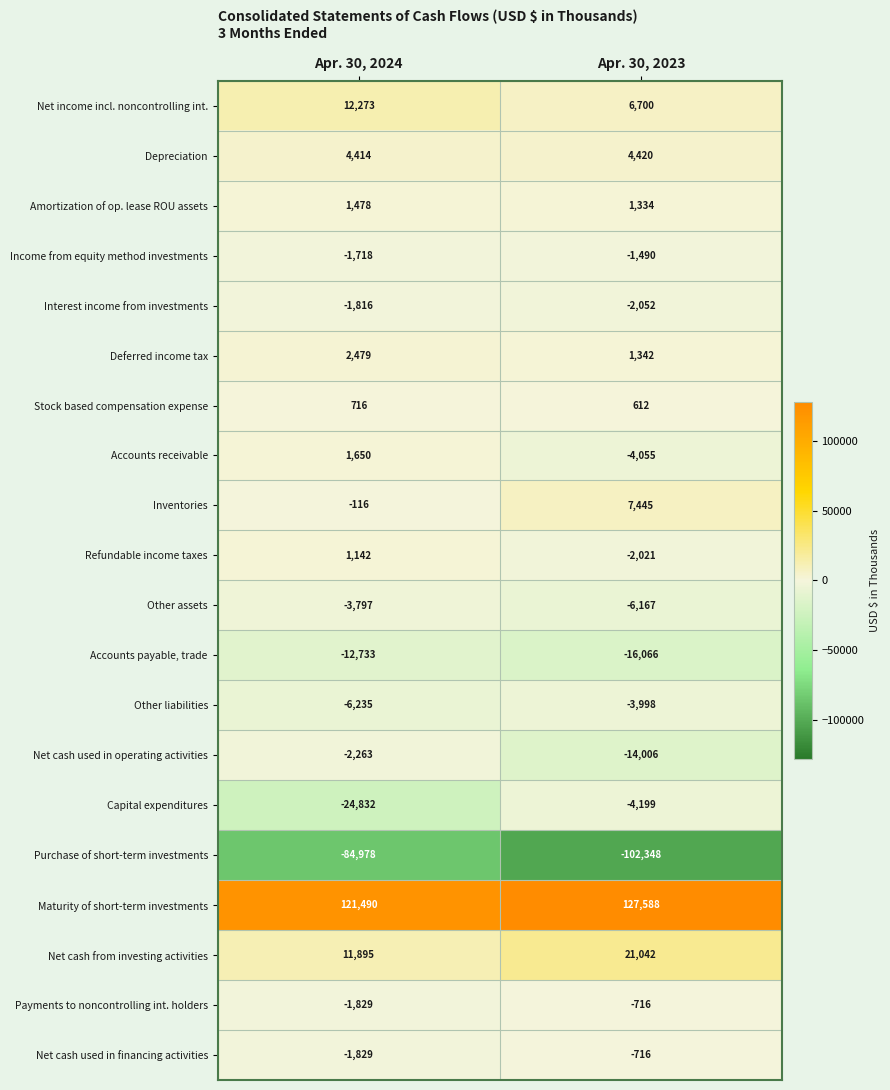

What is the sum of the Amortization of op. lease ROU assets values at Apr. 30, 2024 and Apr. 30, 2023?

2812